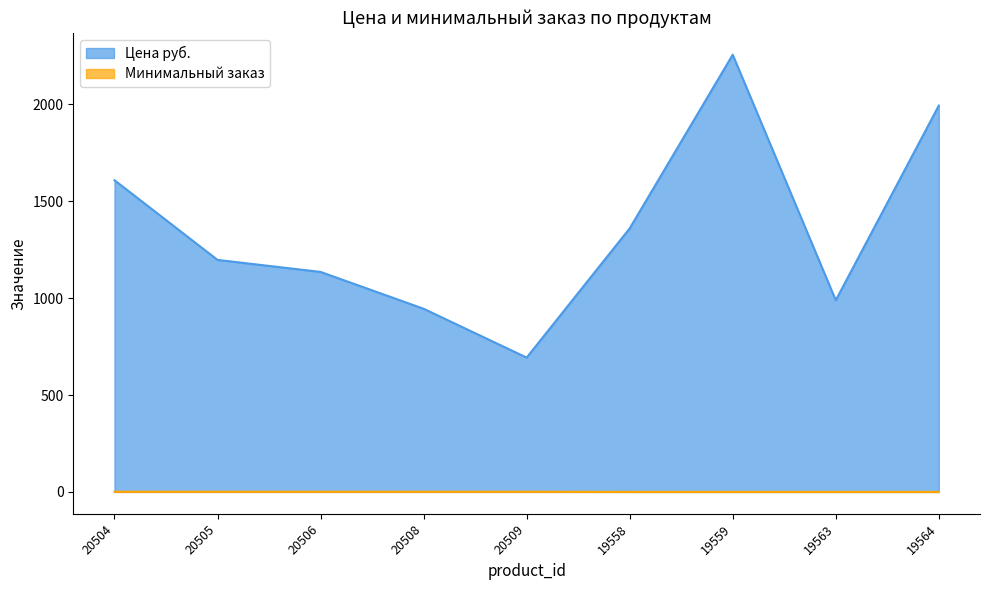

At which category is the sum across all series the highest?

19559